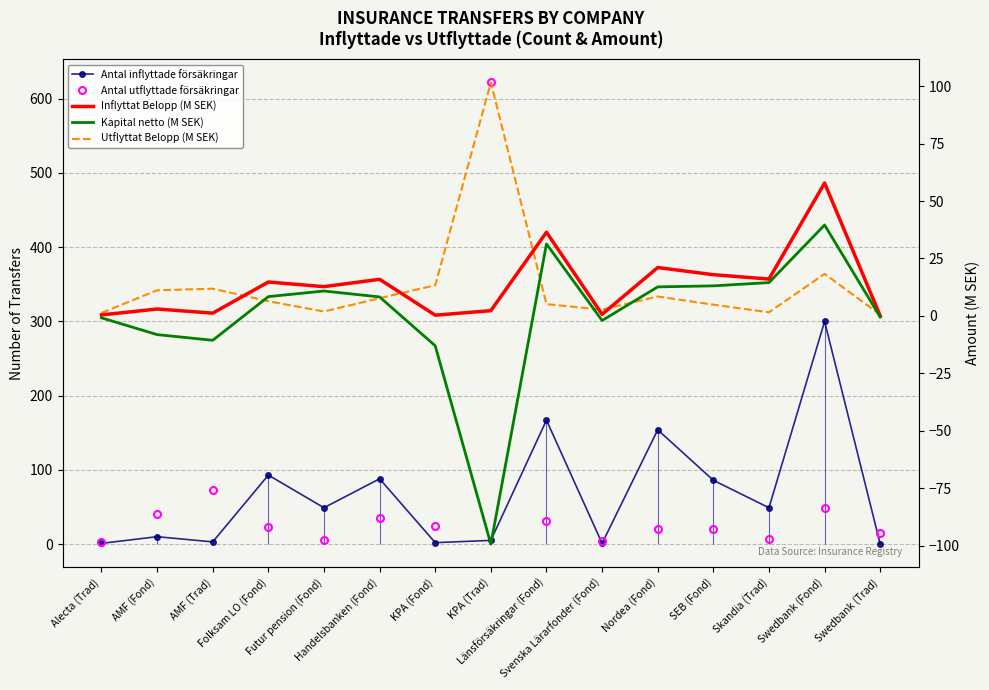

True or false: Inflyttat Belopp (M SEK) has more than 2 interior local peaks.

True